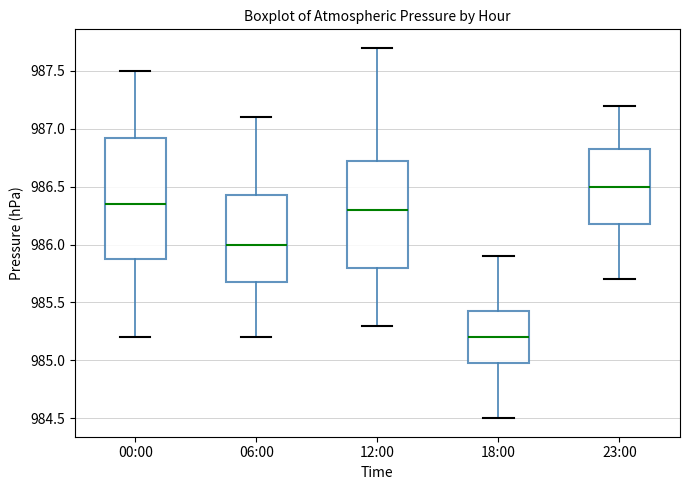

Which box's median line is the lowest?

18:00